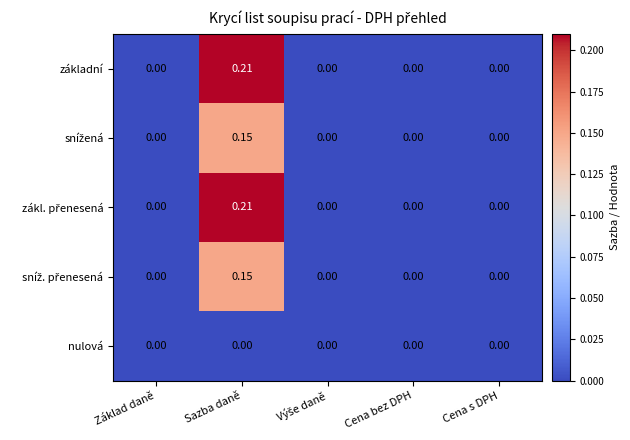

At which category does the chart reach its peak across all series?

Sazba daně